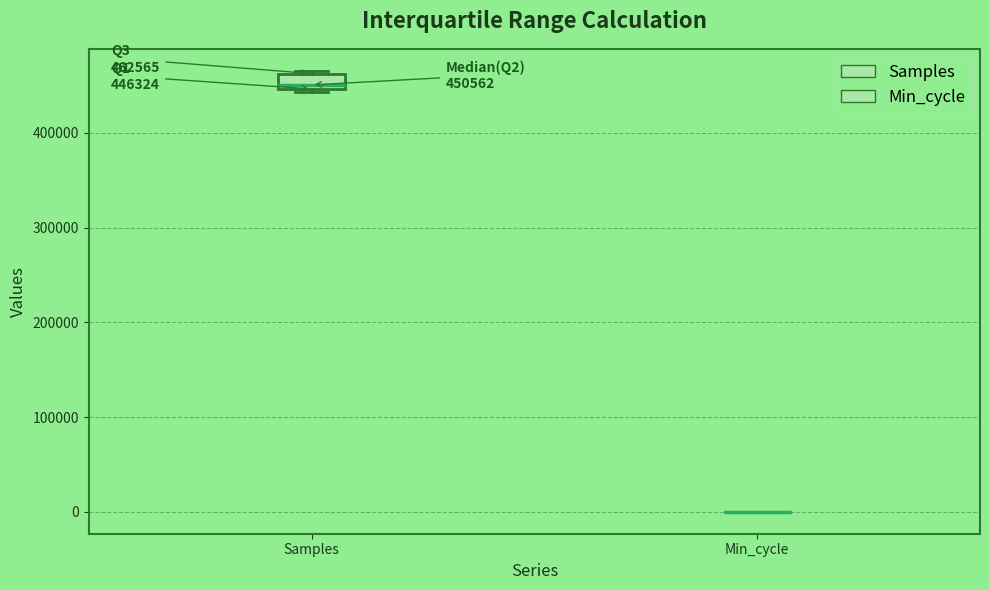

Comparing the boxes themselves (not the whiskers), which one is the tallest?

Samples